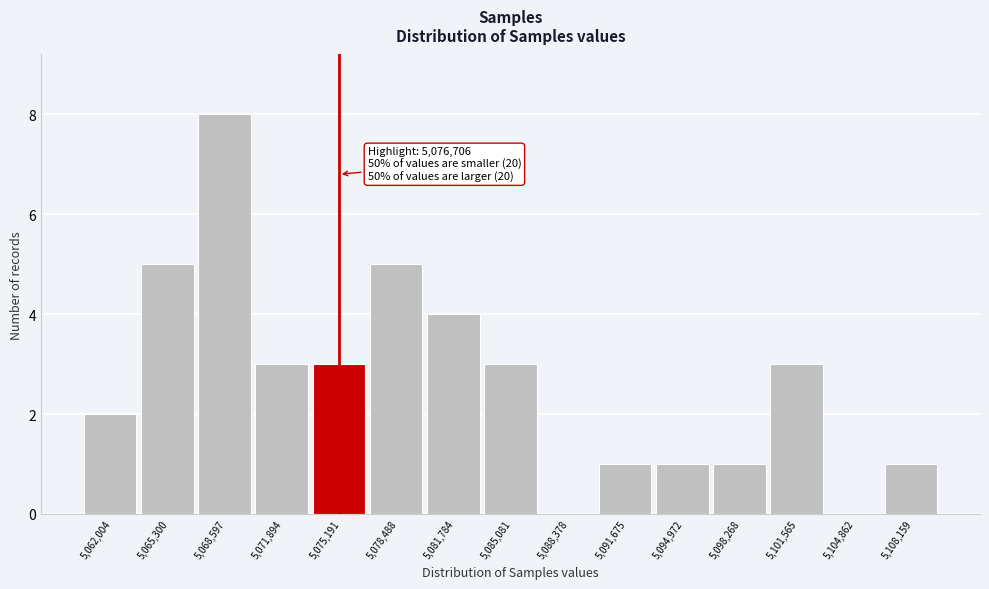

Reading right to left, extract all data points from this chart.

5,108,159=1	5,104,862=0	5,101,565=3	5,098,268=1	5,094,972=1	5,091,675=1	5,088,378=0	5,085,081=3	5,081,784=4	5,078,488=5	5,075,191=3	5,071,894=3	5,068,597=8	5,065,300=5	5,062,004=2